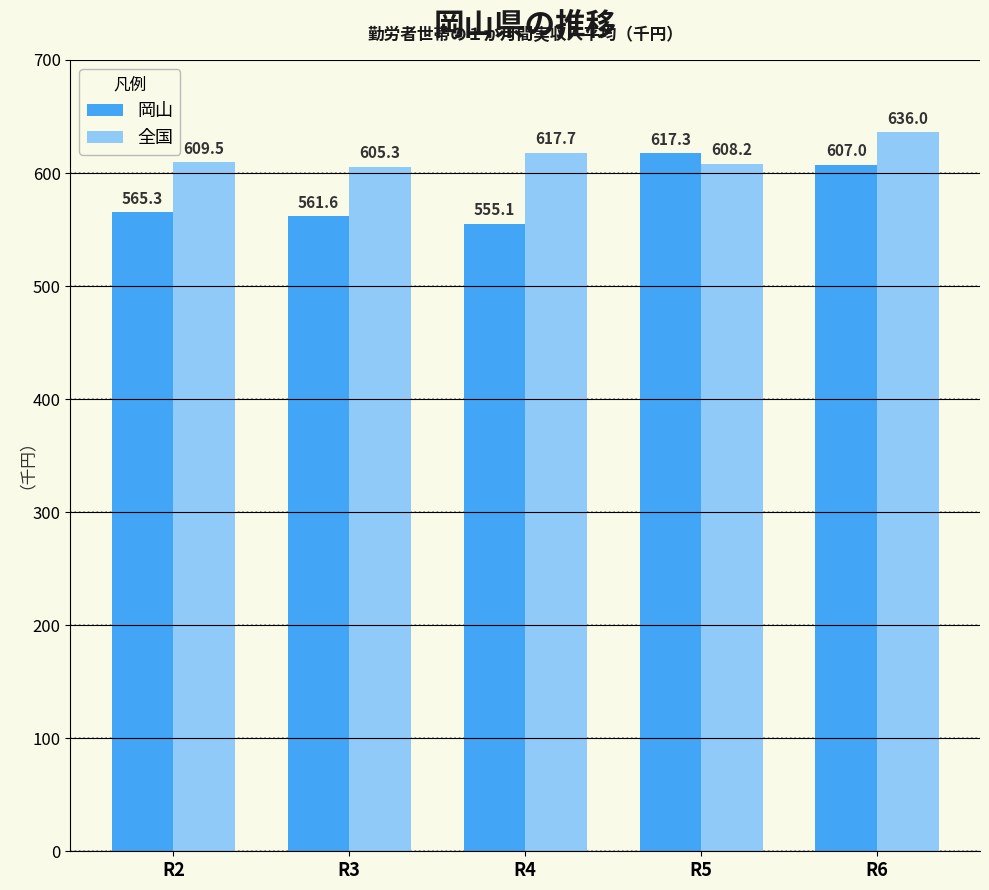

Reading right to left, list all the values displayed in this chart.

岡山: R6=607.0	R5=617.3	R4=555.1	R3=561.6	R2=565.3
全国: R6=636.0	R5=608.2	R4=617.7	R3=605.3	R2=609.5